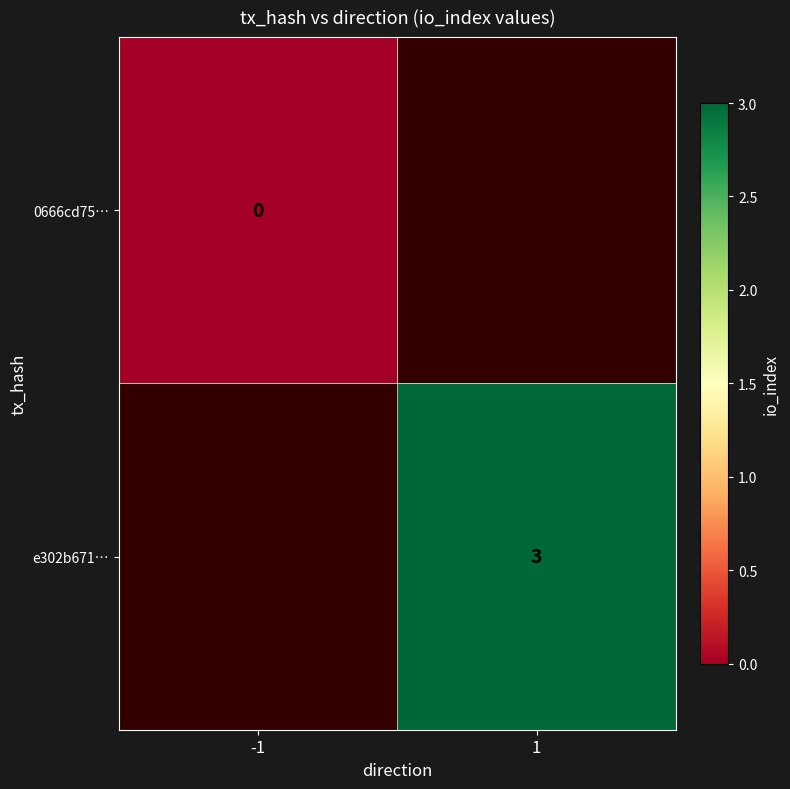

The value of e302b671… at 1 is 3. True or false?

True